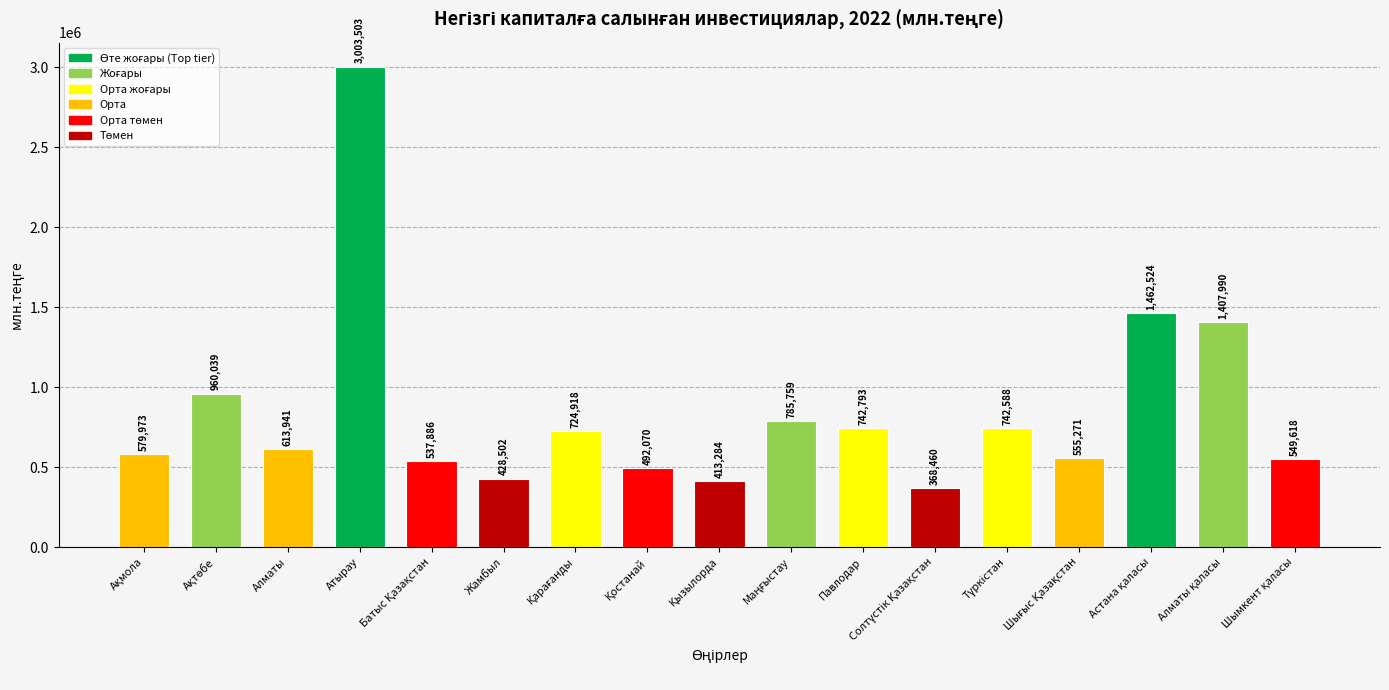

What is the difference between the maximum and minimum values?

2635043